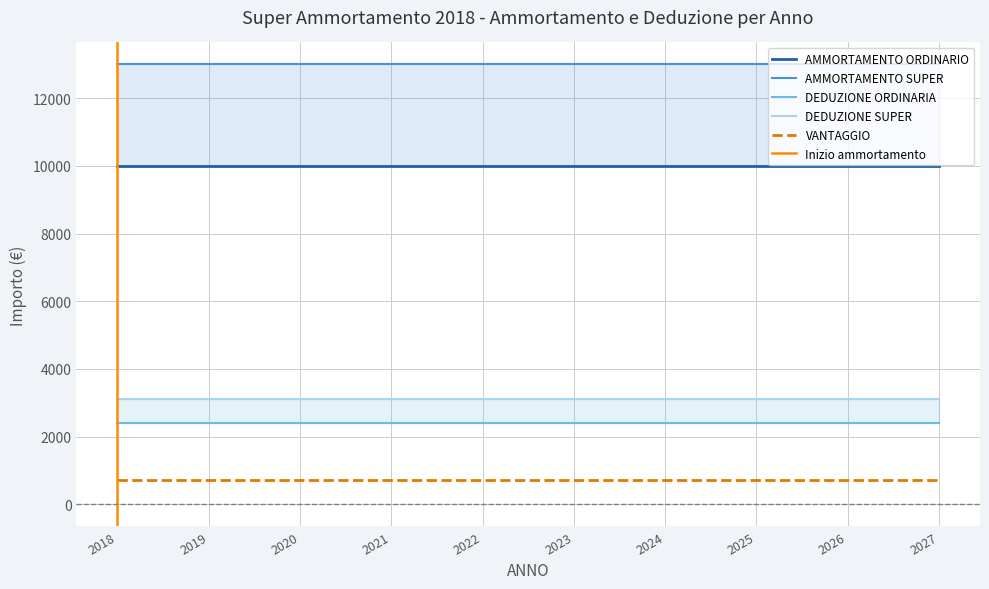

What is the average value of the AMMORTAMENTO ORDINARIO series?

10000